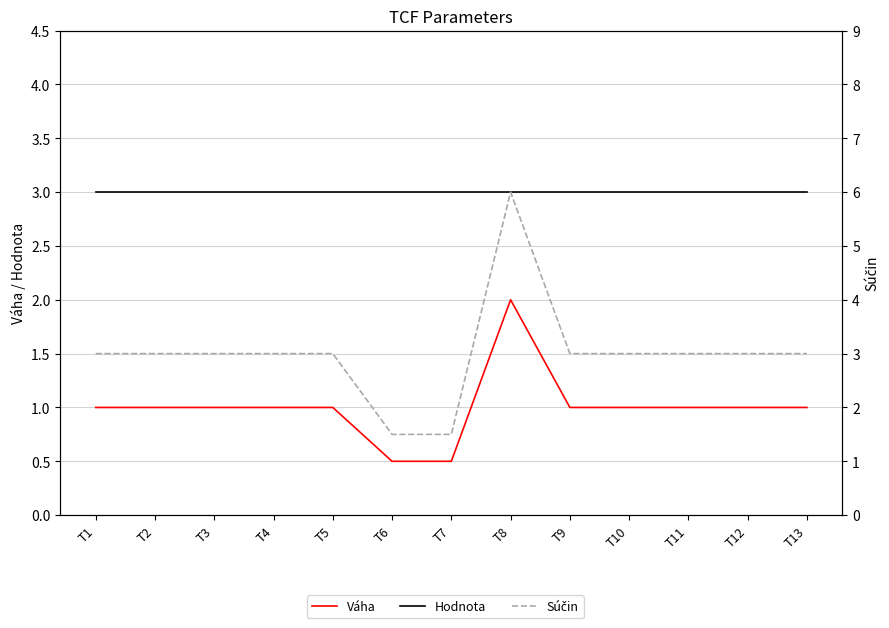

What is the maximum value shown in the chart?

6.0